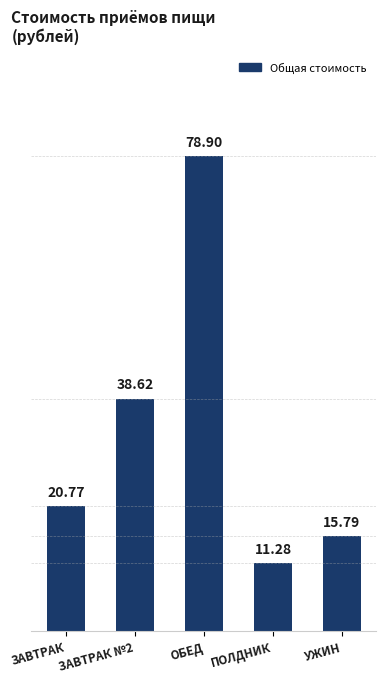

Rank the categories by value from lowest to highest.

ПОЛДНИК, УЖИН, ЗАВТРАК, ЗАВТРАК №2, ОБЕД